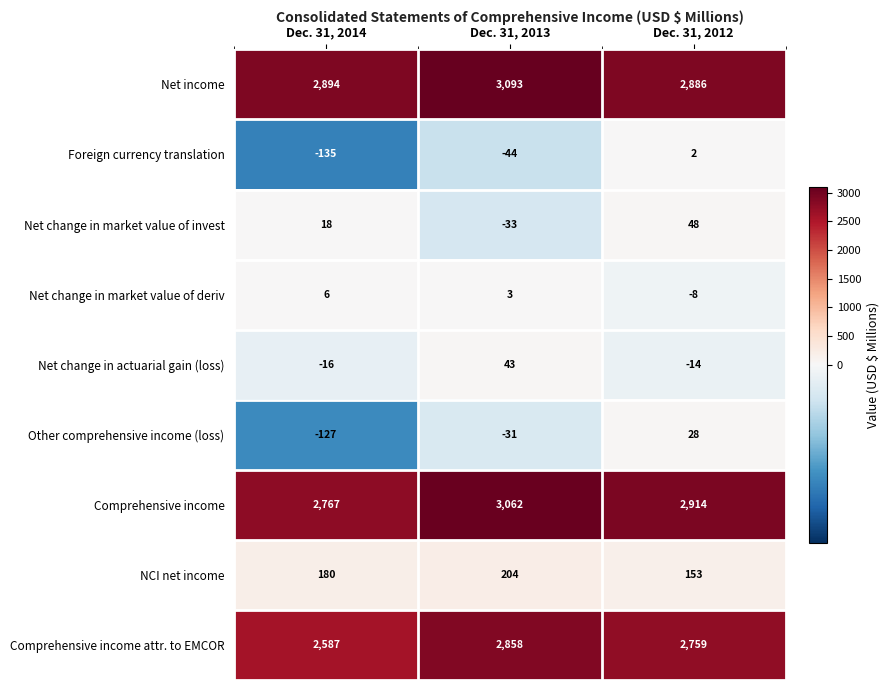

True or false: Net change in actuarial gain (loss) has a value of 43 at Dec. 31, 2013.

True